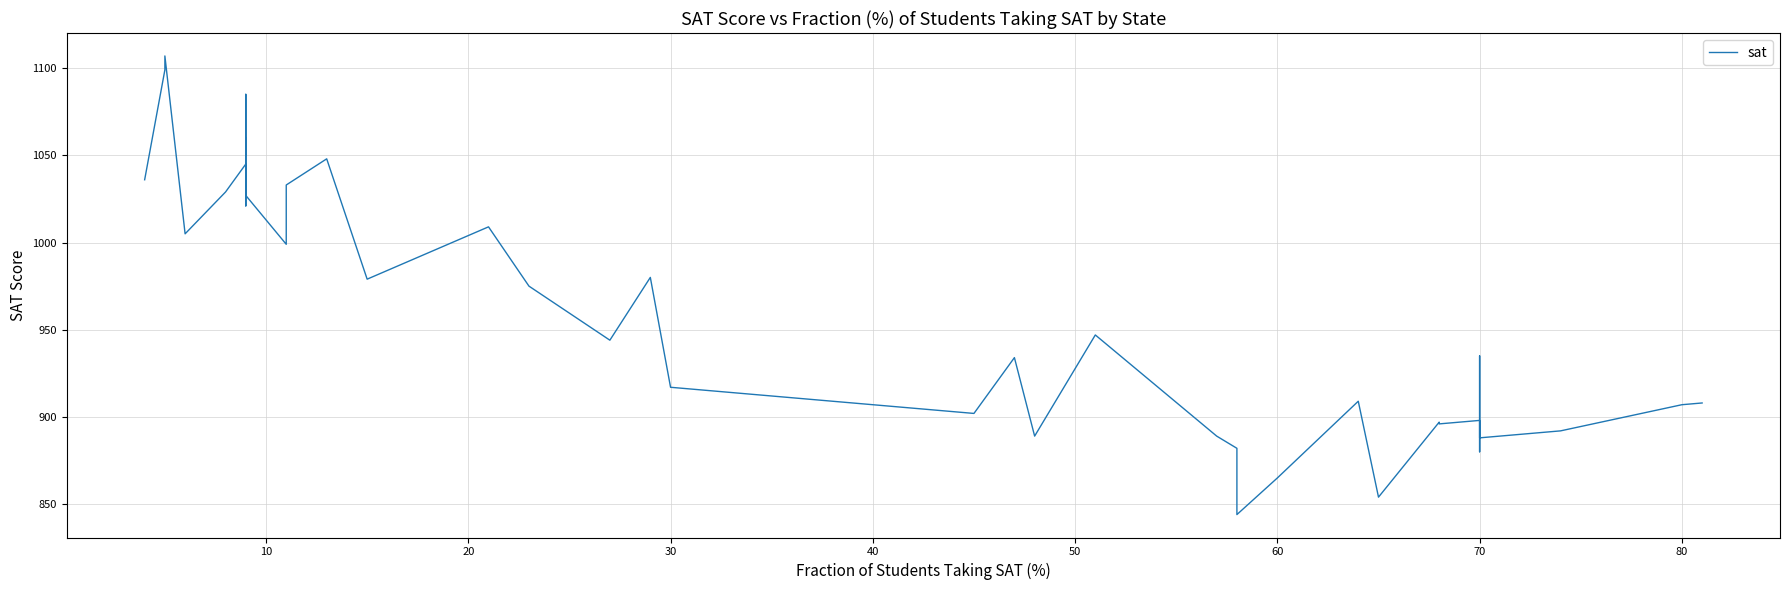

What is the greatest value displayed?

1107